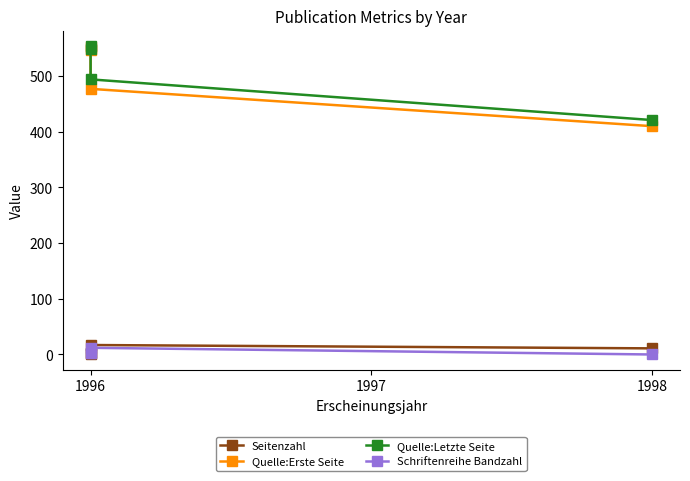

Which series has the largest range (max minus min)?

Quelle:Erste Seite